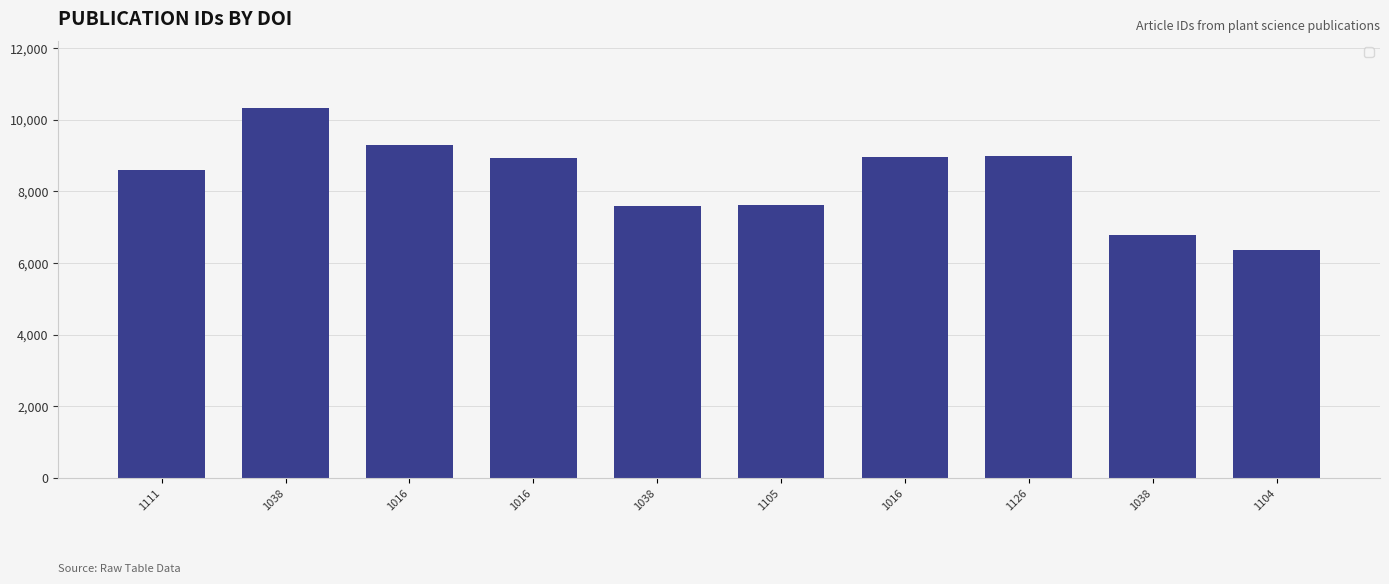

Count the number of categories in the chart.

10